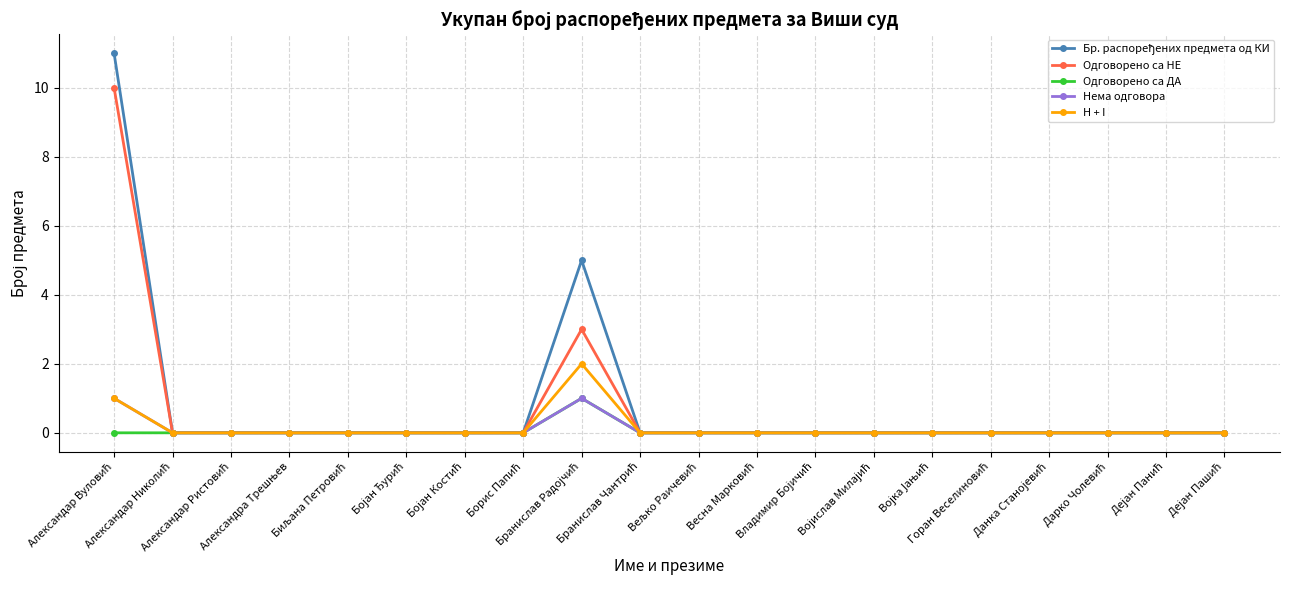

What is the maximum value for Одговорено са НЕ?

10